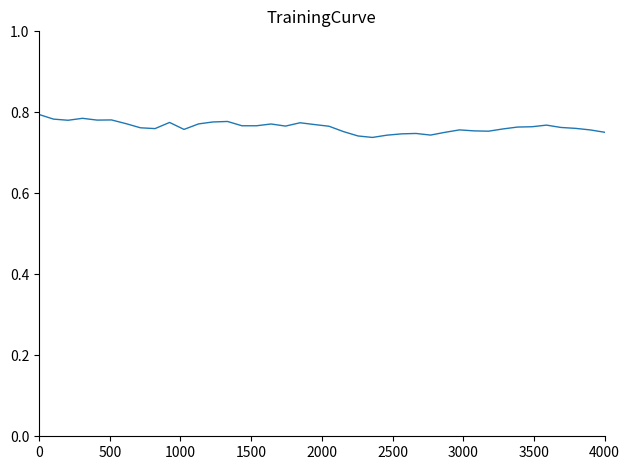

How many lines are shown in the chart?

1